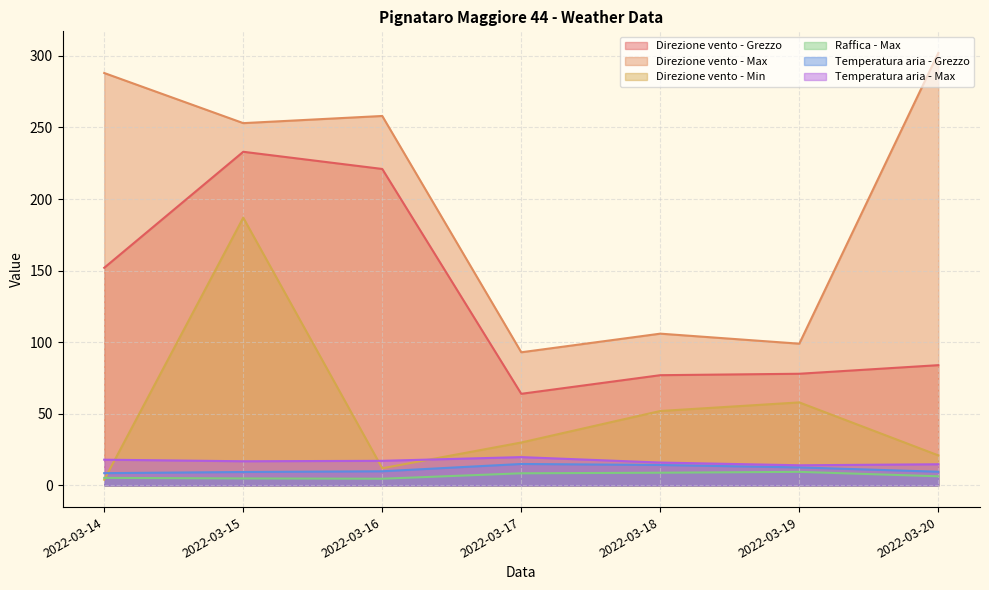

True or false: Direzione vento - Max and Direzione vento - Grezzo intersect in this chart.

False